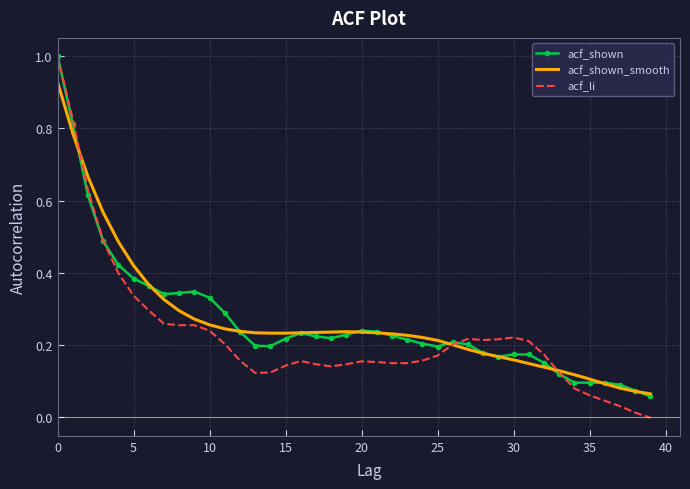

Which series has the widest spread of values?

acf_li